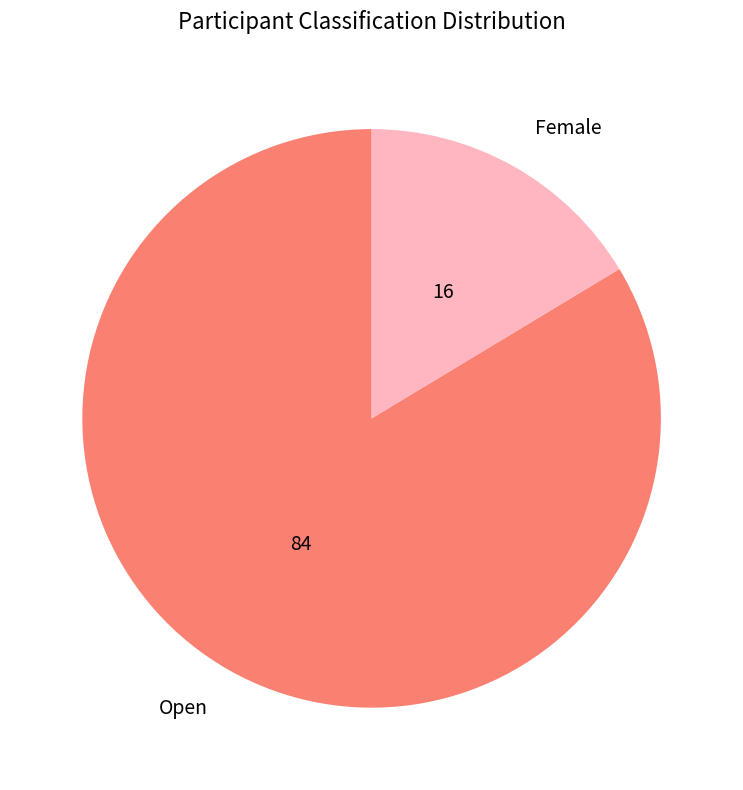

What is the smallest slice in the pie chart?

Female